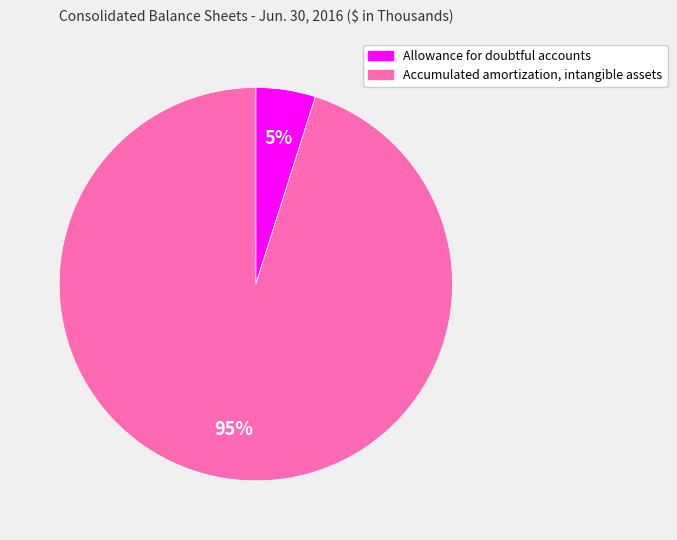

Is it true that Allowance for doubtful accounts is 13% of the pie?

False